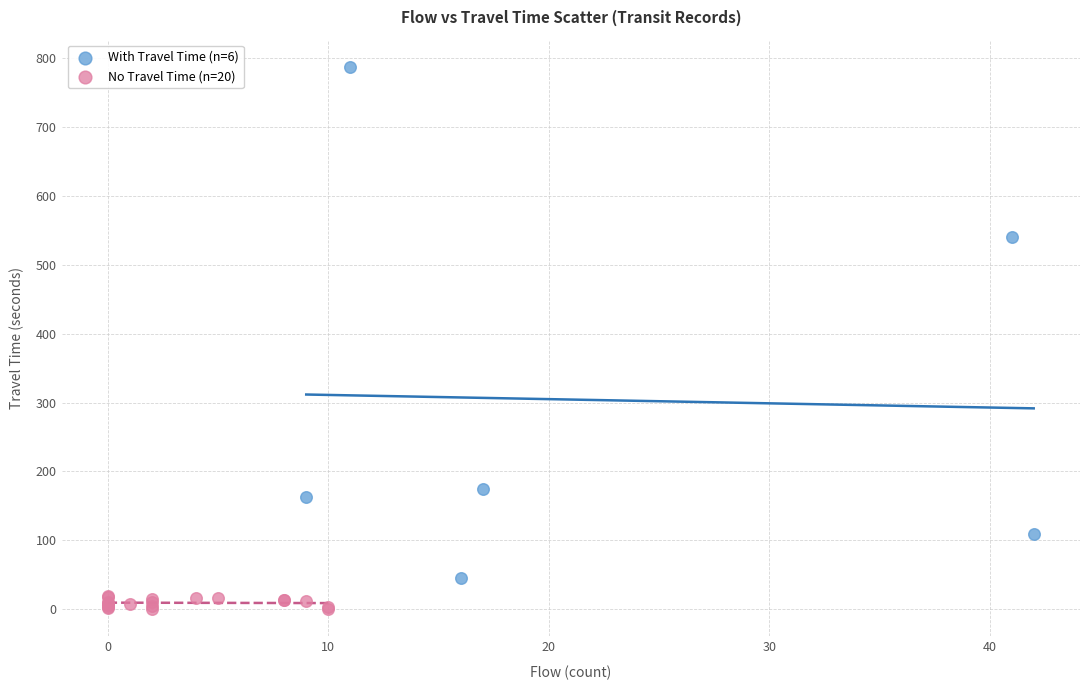

Which series has the widest spread of Y values?

With Travel Time (n=6)